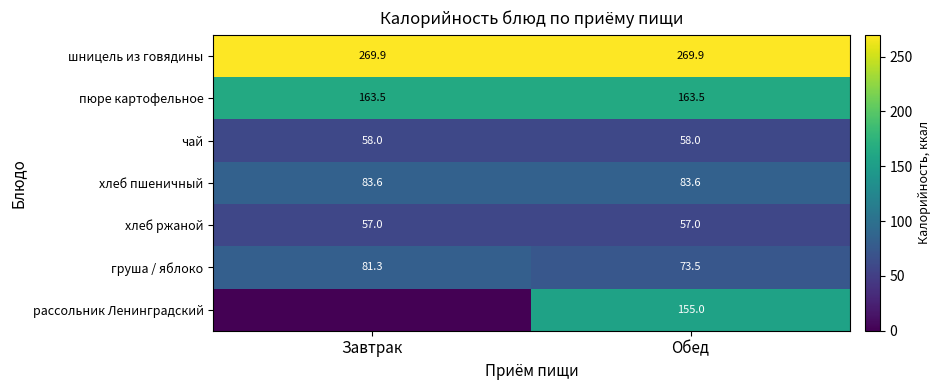

Is it true that хлеб пшеничный equals 141.4 at Обед?

False